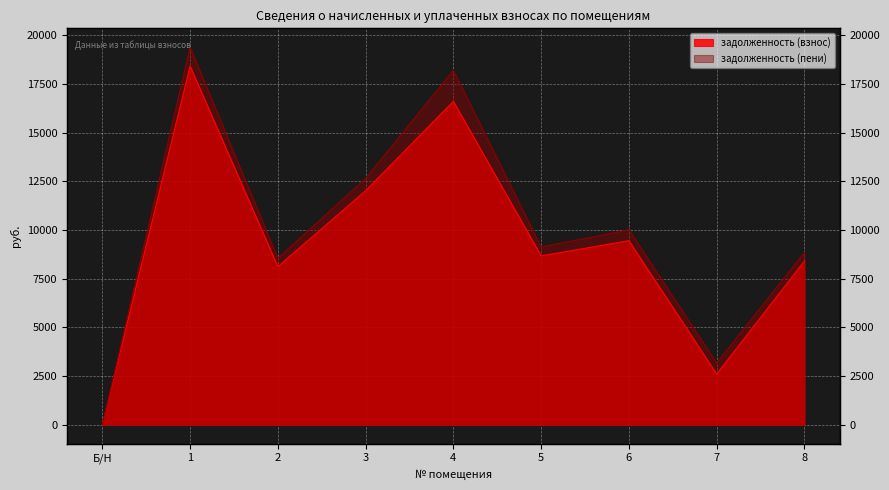

Reading right to left, extract all data points from this chart.

задолженность (взнос): 8413.3	2609.6	9454.8	8673.2	16607.6	12019.1	8121.0	18418.4	0.0
задолженность (пени): 8853.9	3172.7	10012.7	9127.4	18194.6	12648.5	8546.2	19382.9	0.0